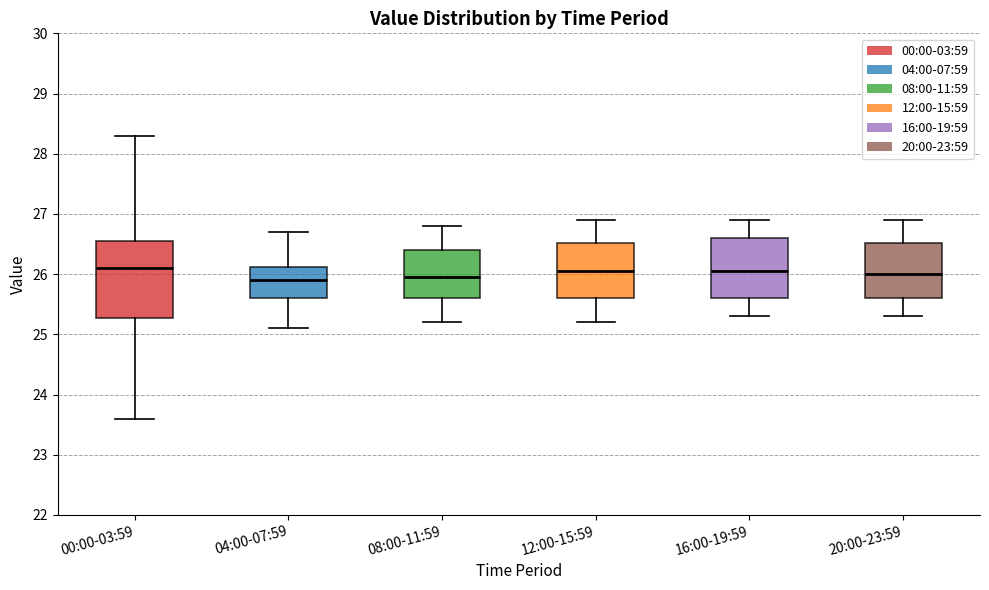

Comparing the boxes themselves (not the whiskers), which one is the tallest?

00:00-03:59